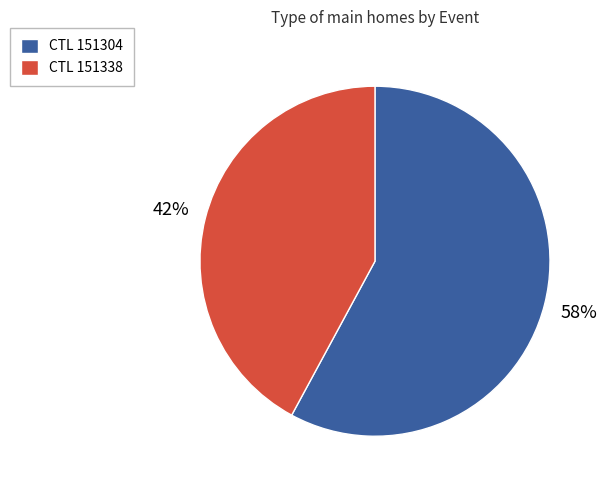

To the nearest percent, what is the average slice percentage?

50%